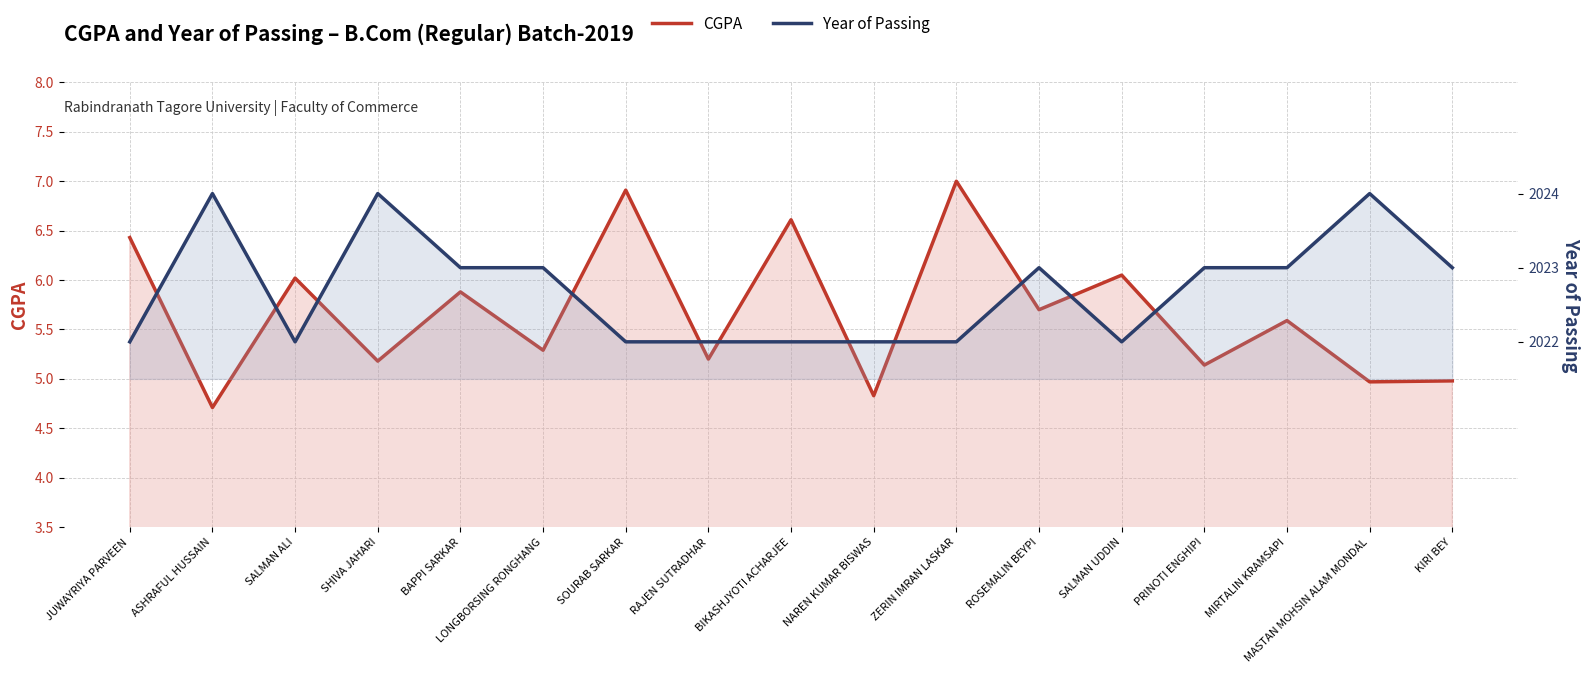

Which series has the widest spread of values?

CGPA